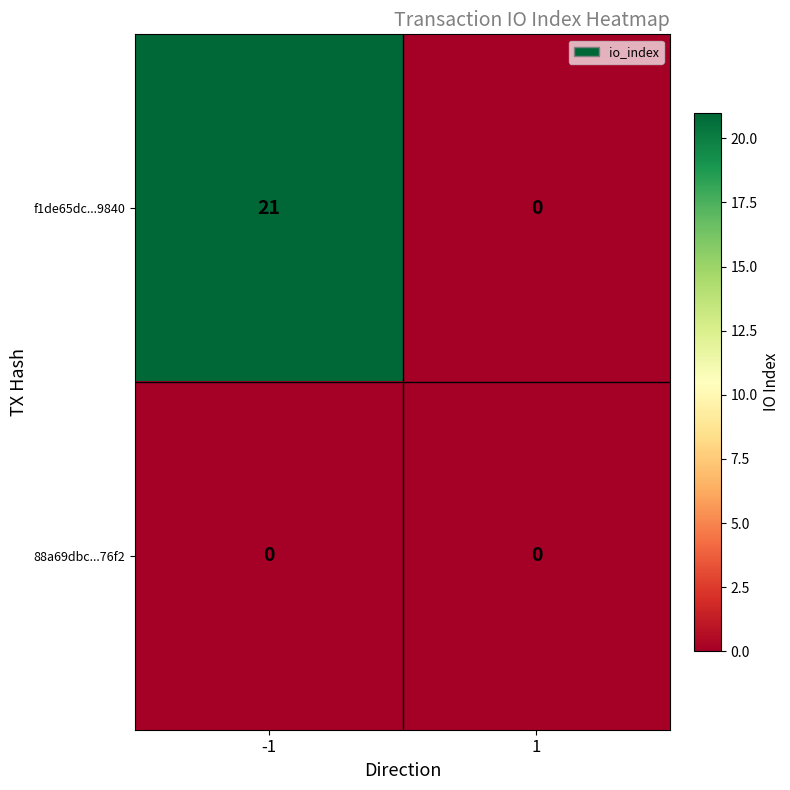

Is it true that f1de65dc...9840 equals 11 at 1?

False